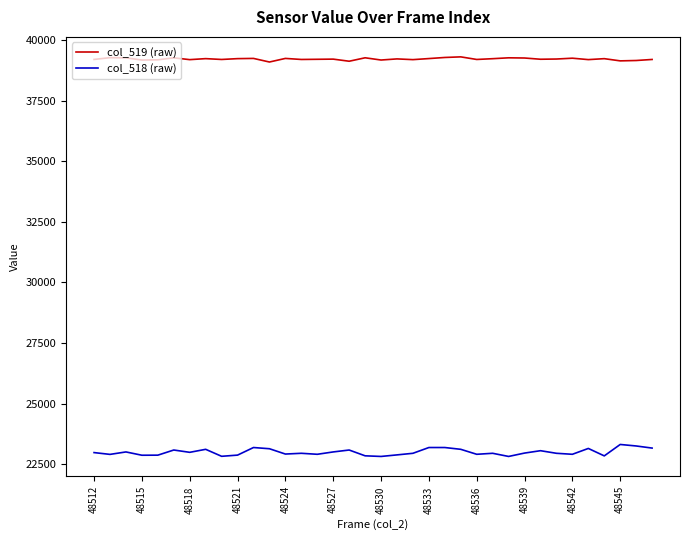

What is the difference between the maximum and minimum values in the col_519 (raw) series?

212